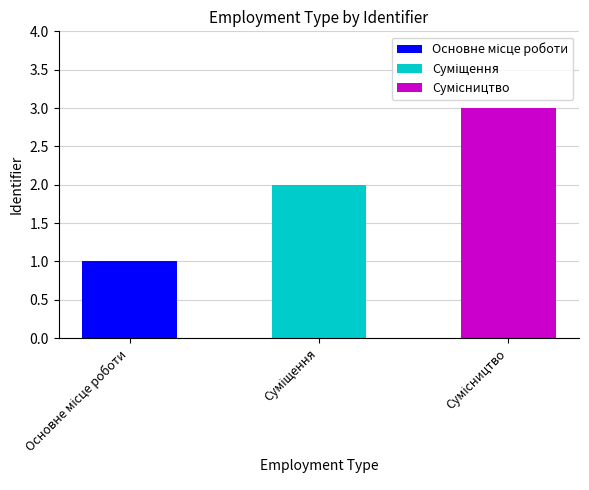

The value at Основне місце роботи is 1. True or false?

True